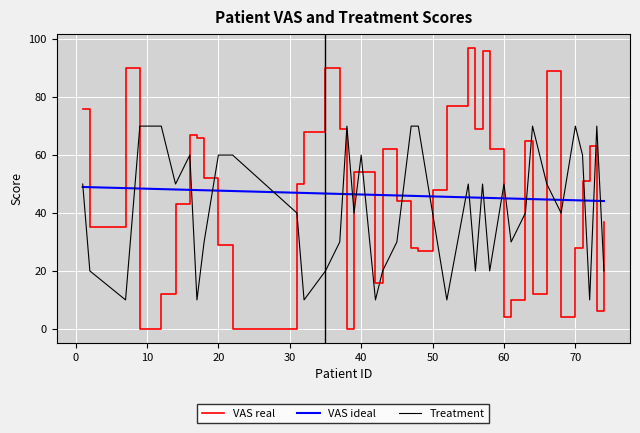

Which series has the widest spread of values?

VAS real